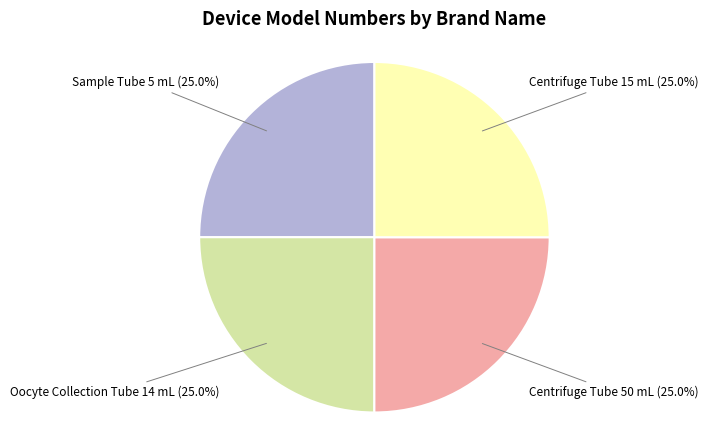

Is there any slice that represents more than half of the pie?

No